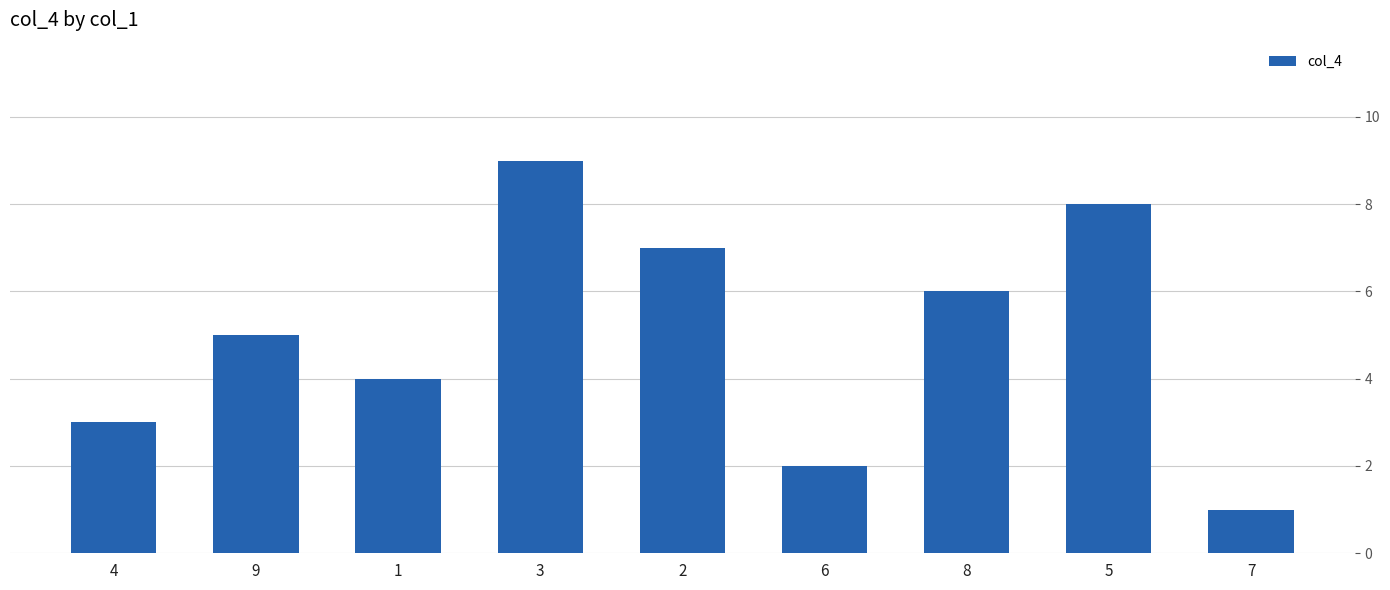

The value at 5 is 11. True or false?

False